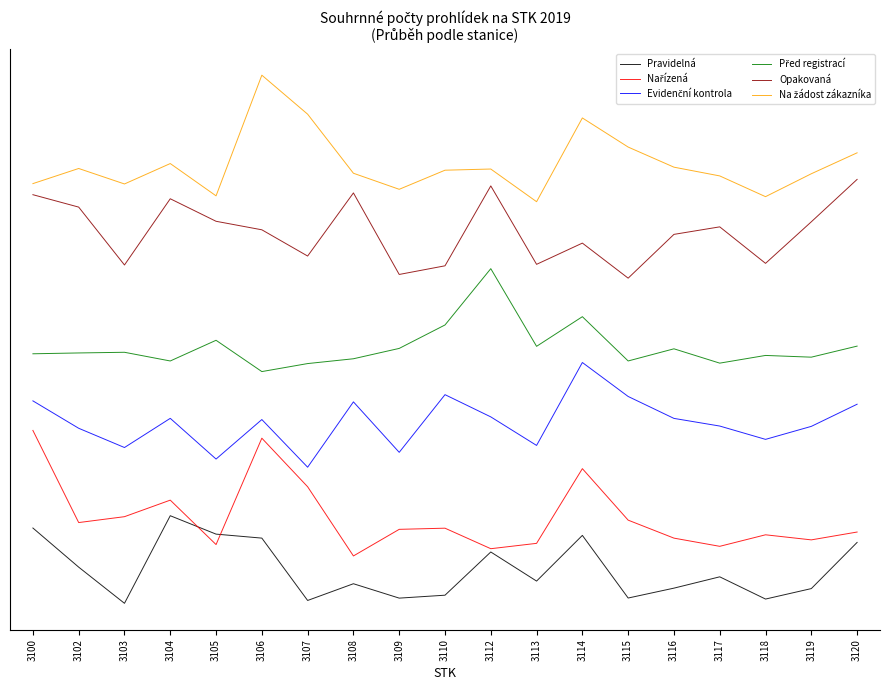

What is the value of the Nařízená point at the 17th from the left?

-2566.9